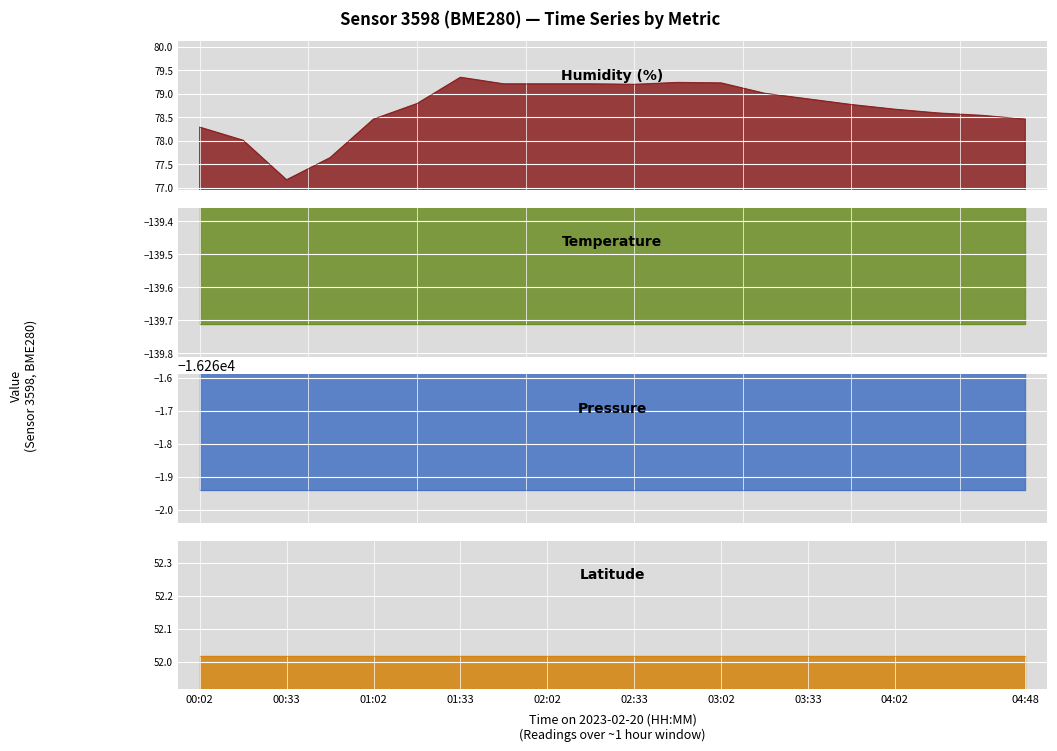

What is the spread (max minus min) of values at 03:17?

16341.0